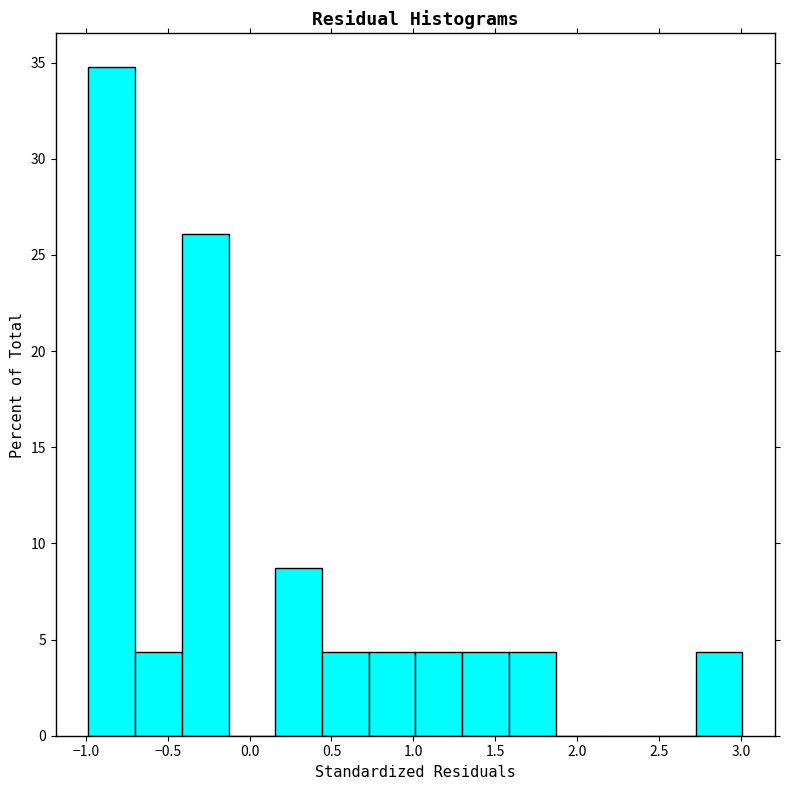

Reading left to right, transcribe this chart: for each bar, give the range it covers on the x-axis and its height. Neither the bar edges nor the heights are printed on the chart, so give them approximately, as read against the axes.

-1.00 to -0.70: 35.0
-0.70 to -0.40: 4.5
-0.40 to -0.15: 26.0
-0.15 to 0.15: 0
0.15 to 0.45: 8.5
0.45 to 0.75: 4.5
0.75 to 1.00: 4.5
1.00 to 1.30: 4.5
1.30 to 1.60: 4.5
1.60 to 1.85: 4.5
1.85 to 2.15: 0
2.15 to 2.45: 0
2.45 to 2.70: 0
2.70 to 3.00: 4.5